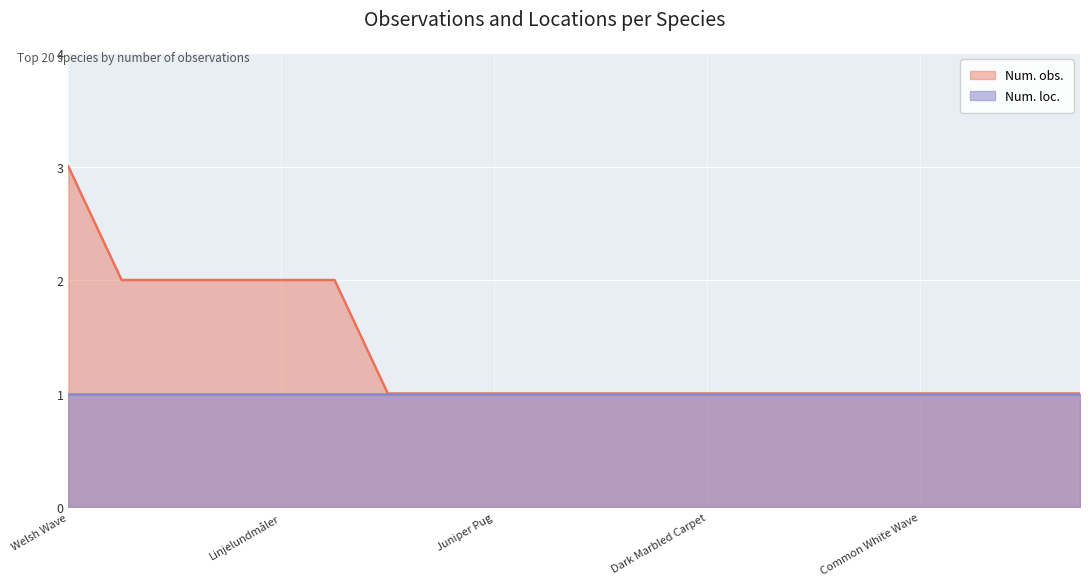

What is the label of the 18th point from the left?

Northern Spinach